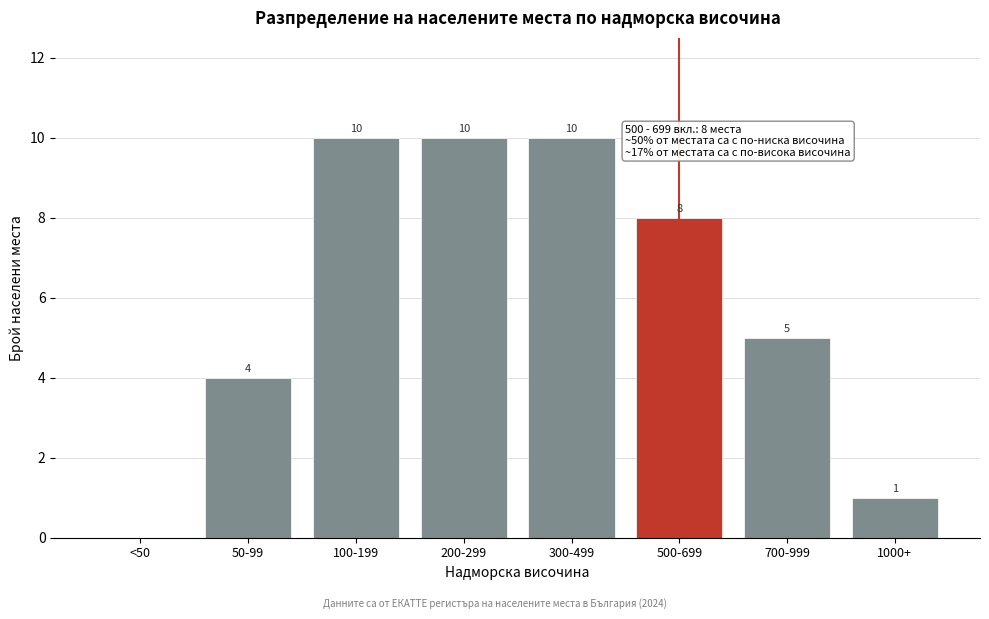

Reading left to right, transcribe all the data shown in this chart.

<50=0	50-99=4	100-199=10	200-299=10	300-499=10	500-699=8	700-999=5	1000+=1